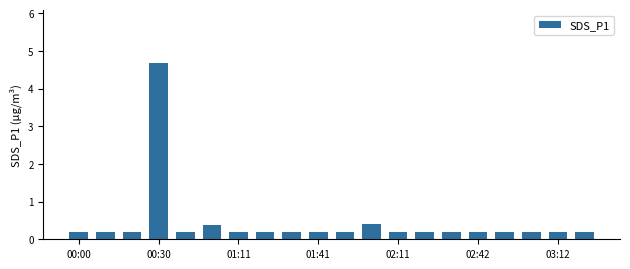

What is the minimum value shown in the chart?

0.2